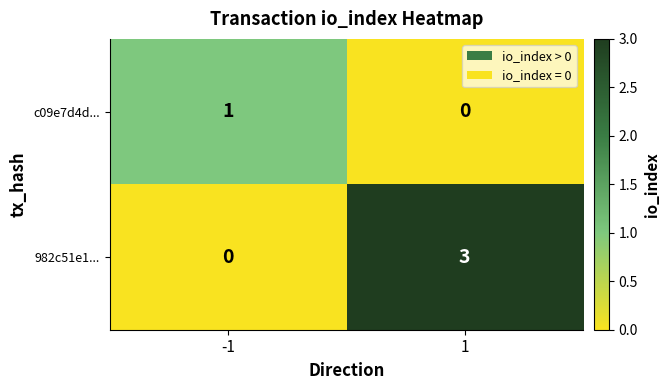

What is the difference between the maximum and minimum values in the 982c51e1... series?

3